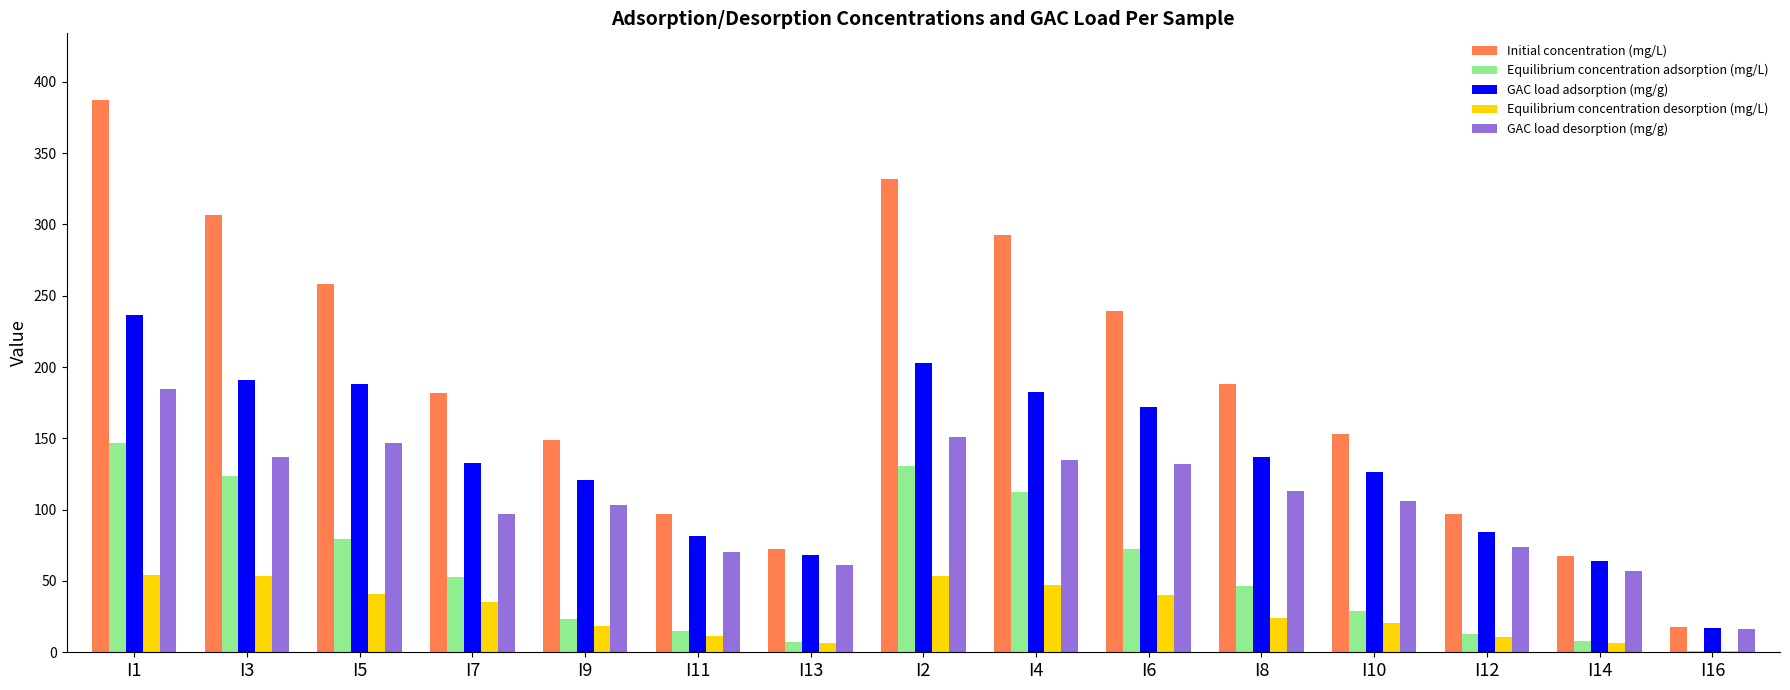

Which series changed the most between I1 and I8?

Initial concentration (mg/L)